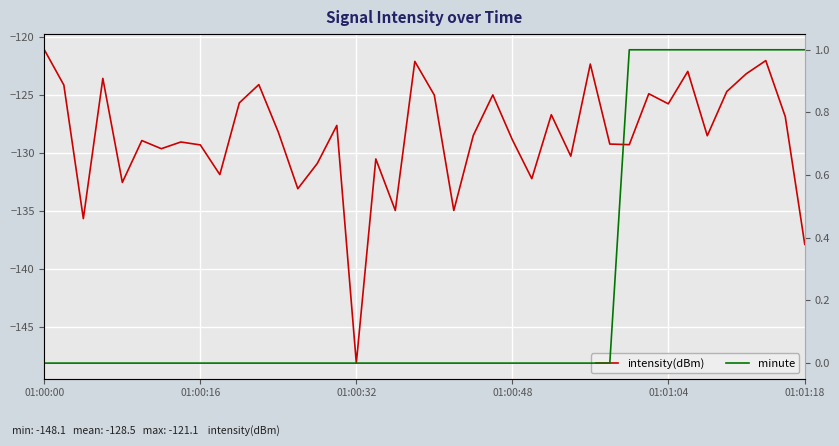

Rank the series at 36 from highest to lowest value.

minute, intensity(dBm)